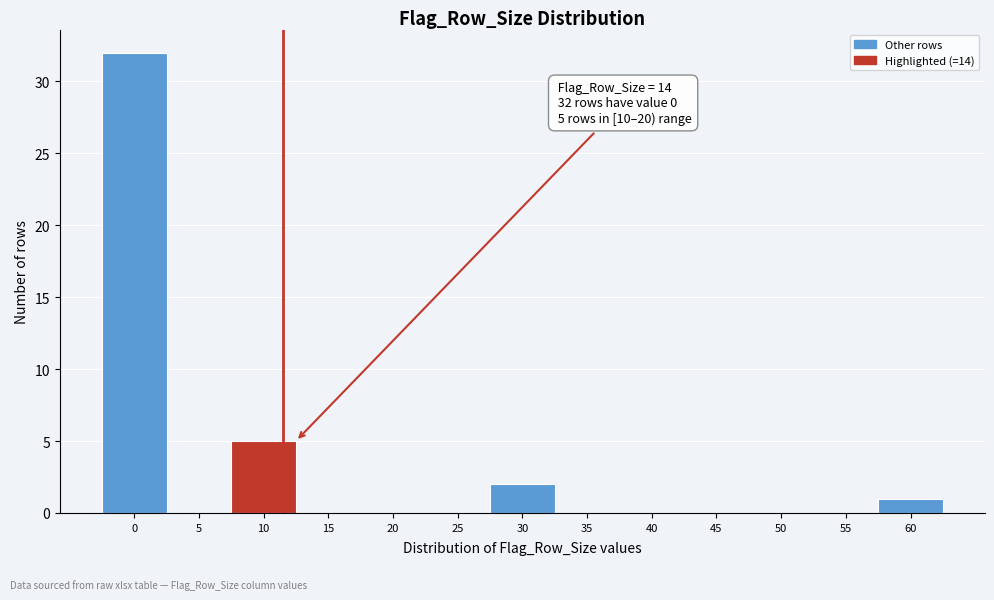

Reading left to right, extract all data points from this chart.

0=32	5=0	10=5	15=0	20=0	25=0	30=2	35=0	40=0	45=0	50=0	55=0	60=1